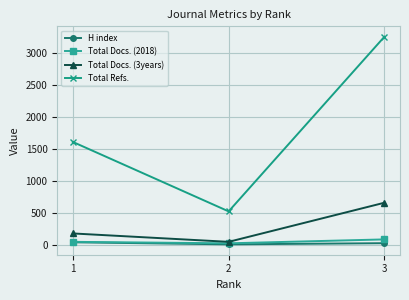

How many lines are shown in the chart?

4